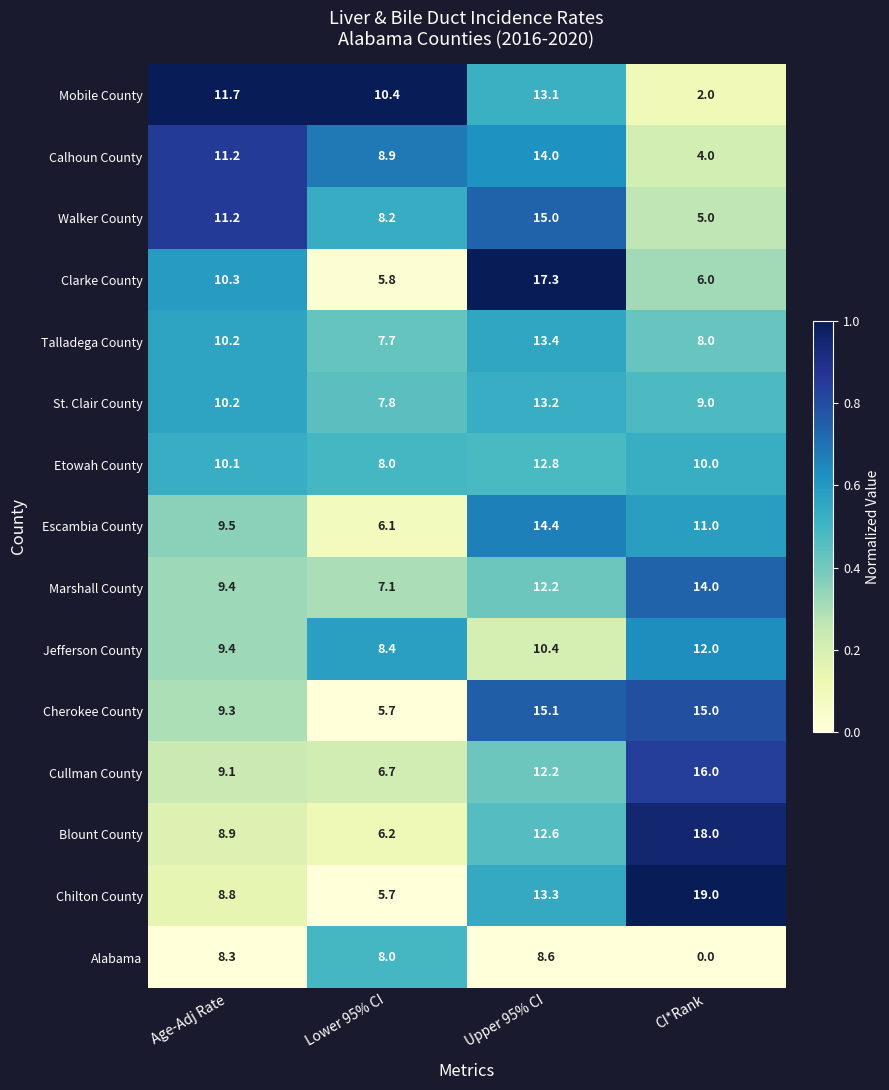

Is it true that Calhoun County equals 8.9 at Lower 95% CI?

True